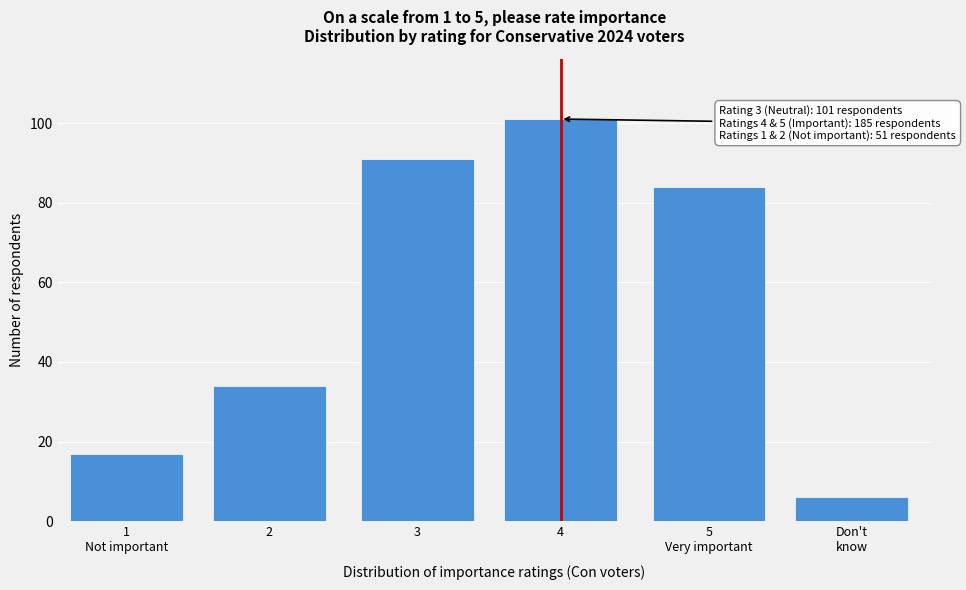

Reading right to left, extract all data points from this chart.

6	84	101	91	34	17